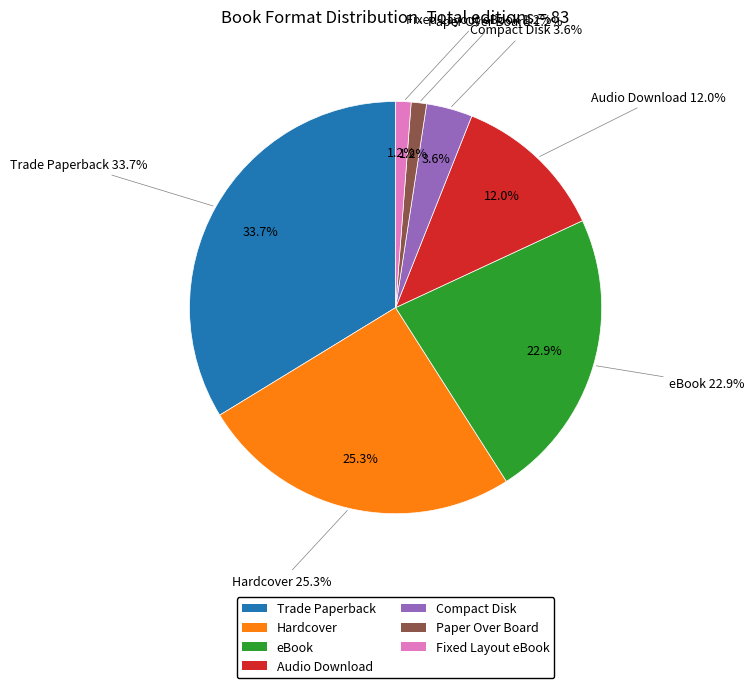

What portion of the pie excludes Hardcover?

74.7%